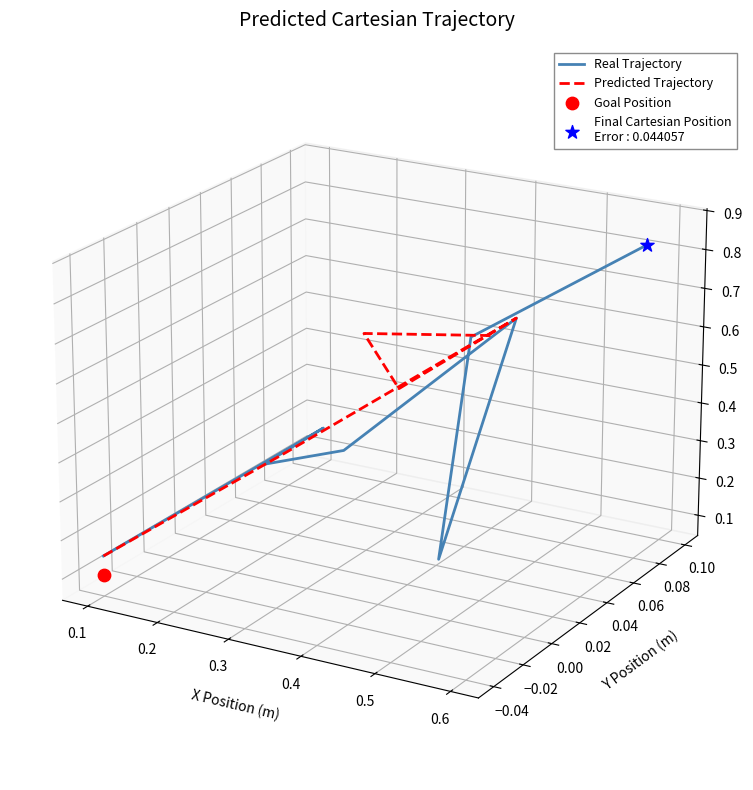

Is the value of Real Trajectory at 0.0 greater than the value of Predicted Trajectory at 0.3?

No